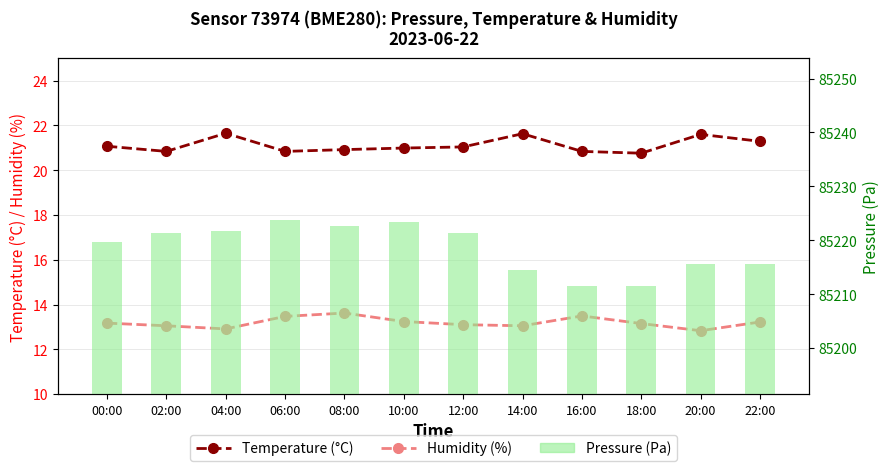

At which category is the sum across all series the highest?

06:00